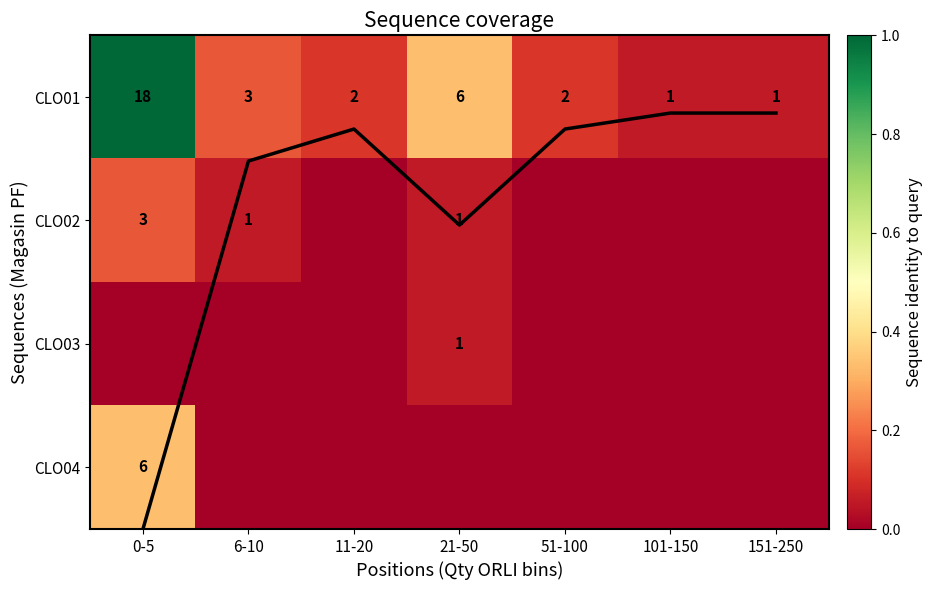

What is the sum of the CLO02 values at 151-250 and 0-5?

0.2